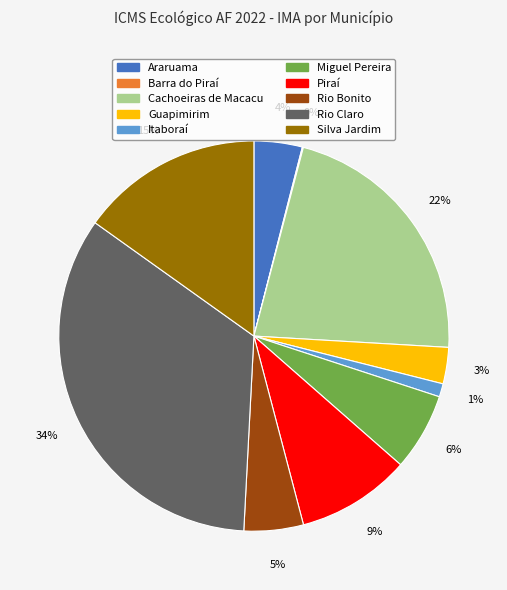

True or false: Piraí accounts for 9% of the total.

True